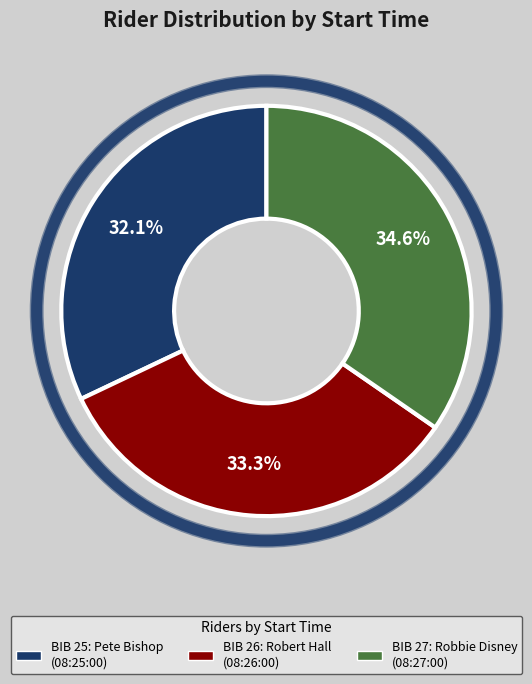

Does any single category account for the majority?

No